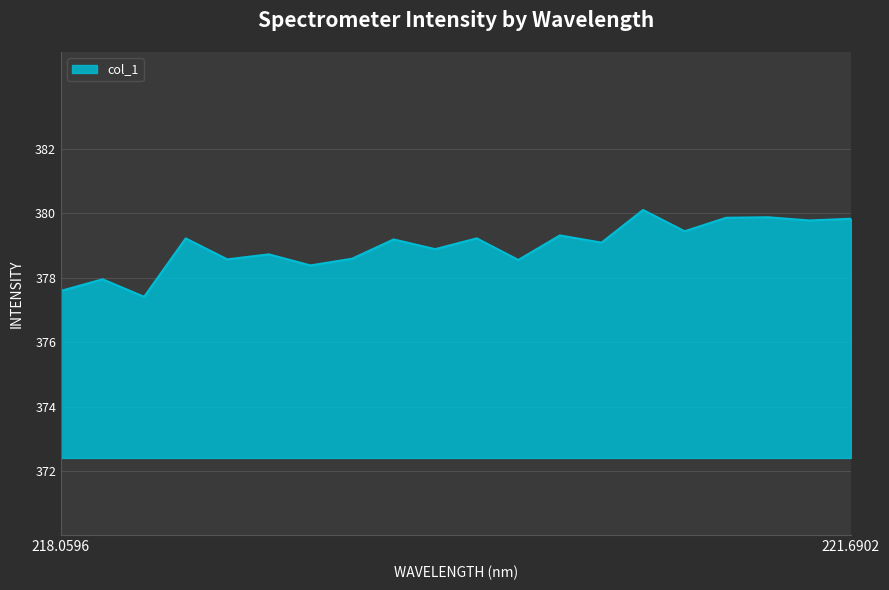

What is the difference between the maximum and minimum values?

2.7